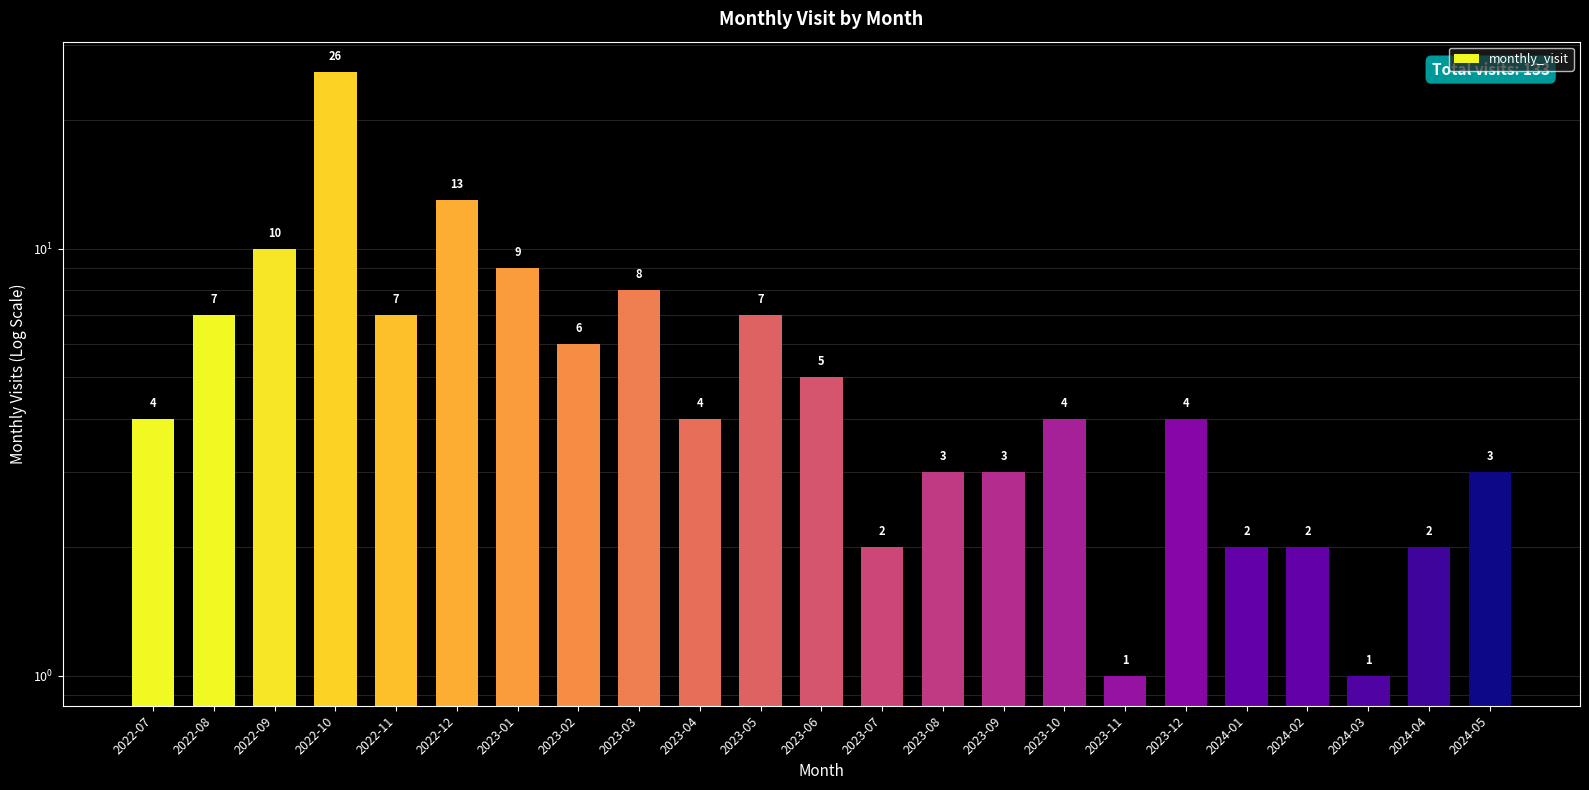

Which category has the lowest value across all series?

2023-11